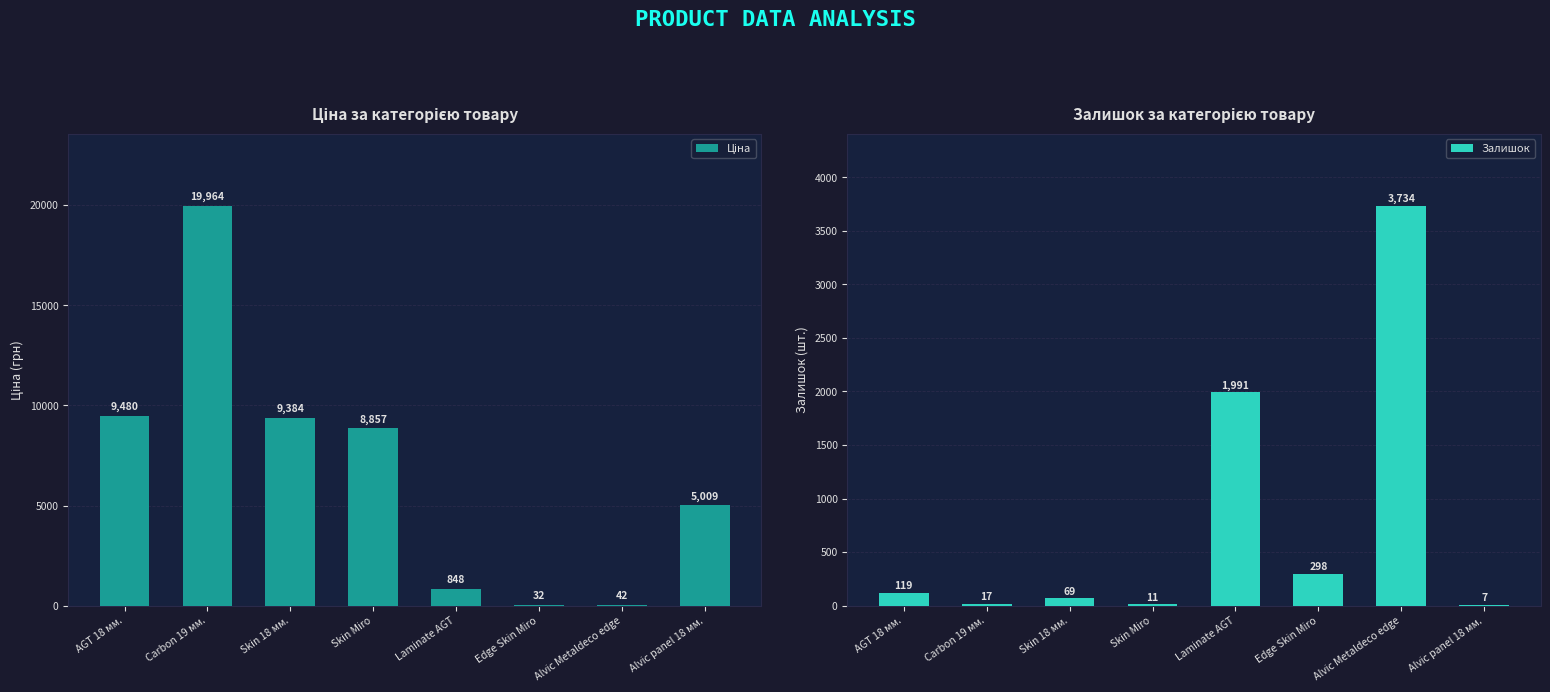

What is the greatest value displayed?

19964.2